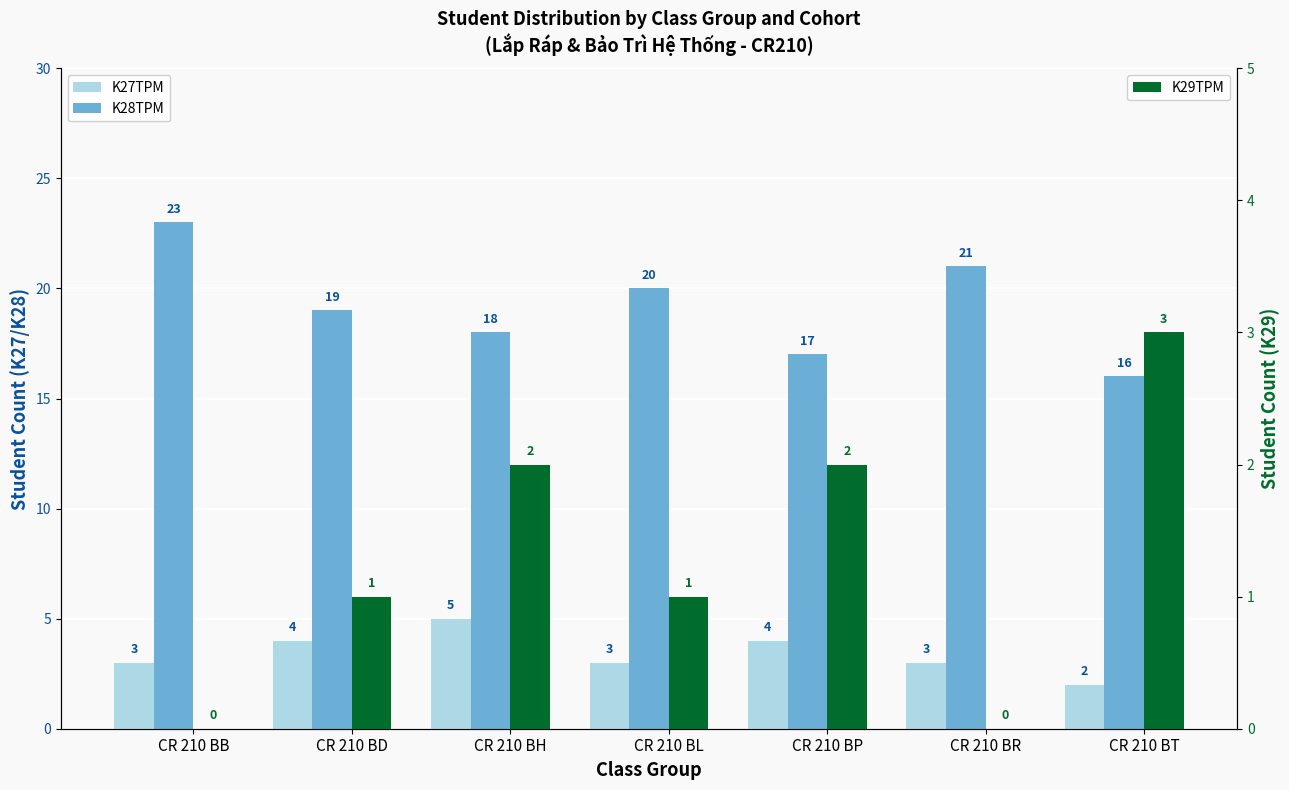

Count the K28TPM values in the range 17 to 21.

5